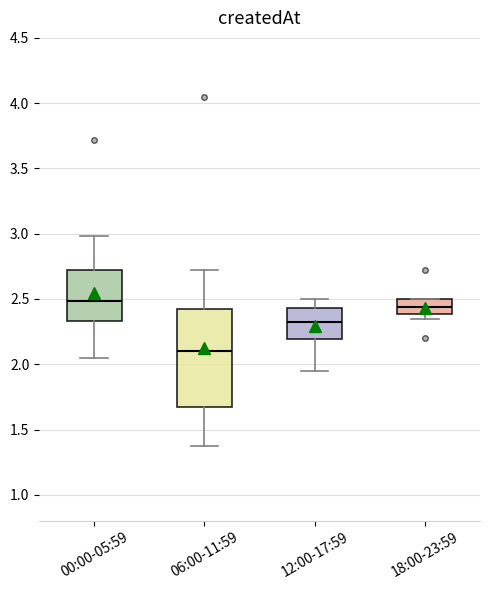

Reading left to right, read every box against the y-axis: the position of its median line, the range the box covers, and the ends of its whiskers. The values are not printed on the chart, so give them approximately, as read against the axis.

00:00-05:59: median 2.50, box 2.35 to 2.70, whiskers 2.05 to 3.00
06:00-11:59: median 2.10, box 1.70 to 2.40, whiskers 1.35 to 2.70
12:00-17:59: median 2.35, box 2.20 to 2.45, whiskers 1.95 to 2.50
18:00-23:59: median 2.45, box 2.40 to 2.50, whiskers 2.35 to 2.50